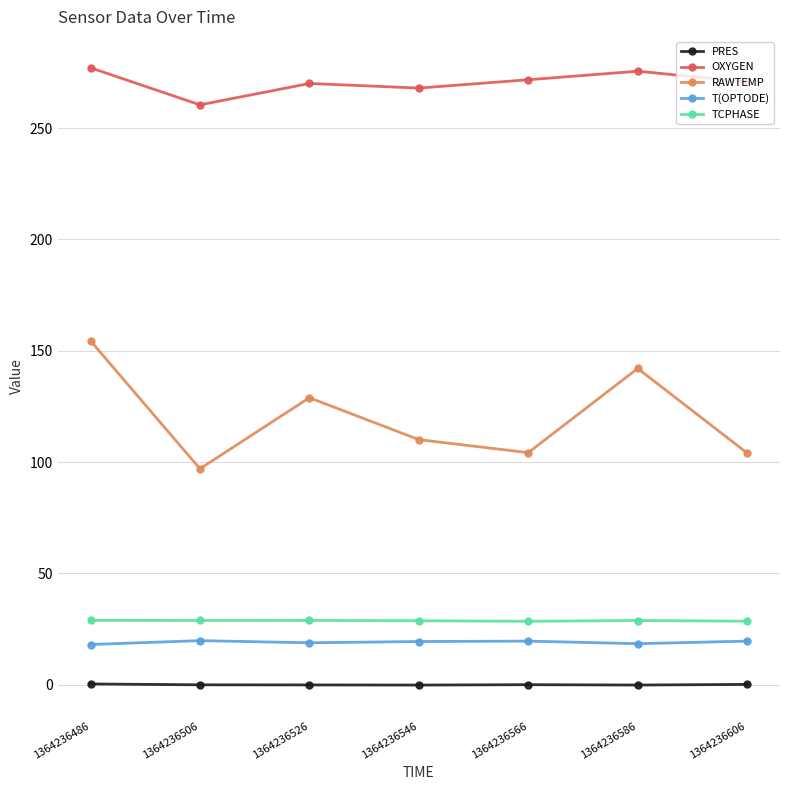

Which series changed the most between 1364236506 and 1364236606?

OXYGEN